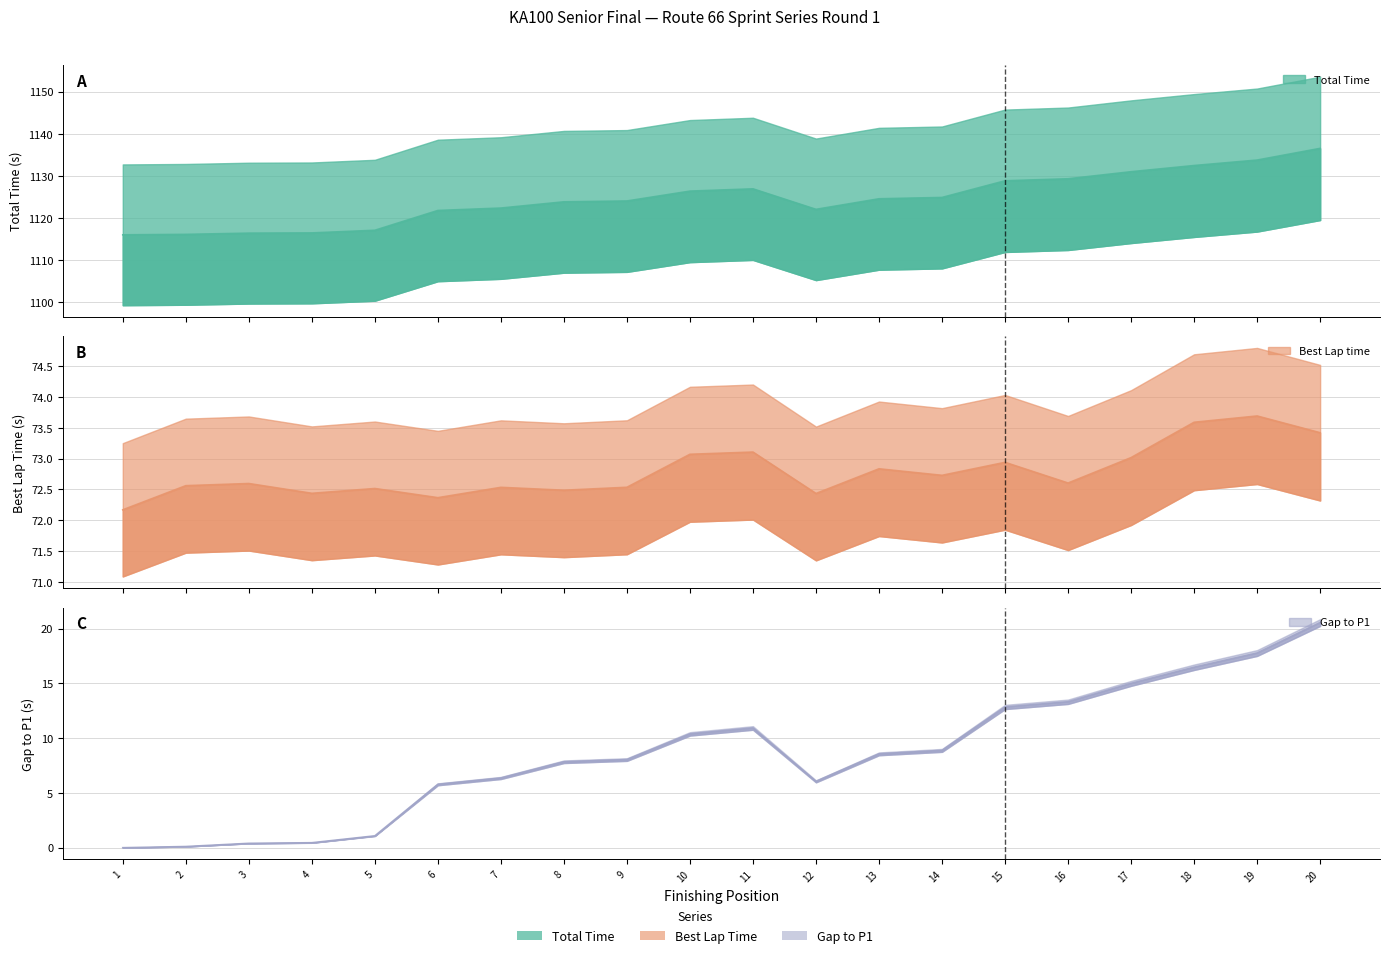

What is the difference between the maximum and minimum values in the Total Time series?

20.6